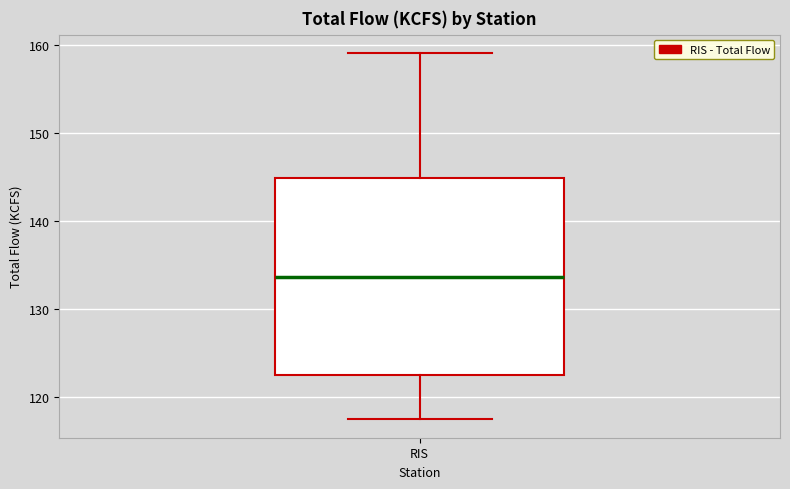

Transcribe this box plot: give where the median line is, the range the box spans, and where the two whiskers end, as read against the y-axis. The values are not printed on the chart, so give them approximately, as read against the axis.

median 134, box 122 to 145, whiskers 117 to 159